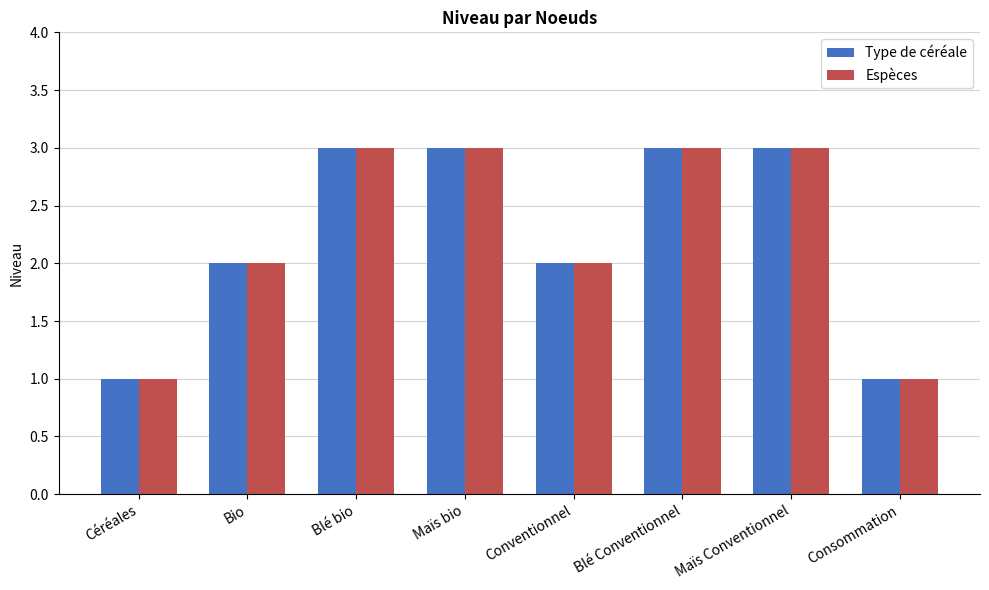

What is the sum of all Espèces values?

18